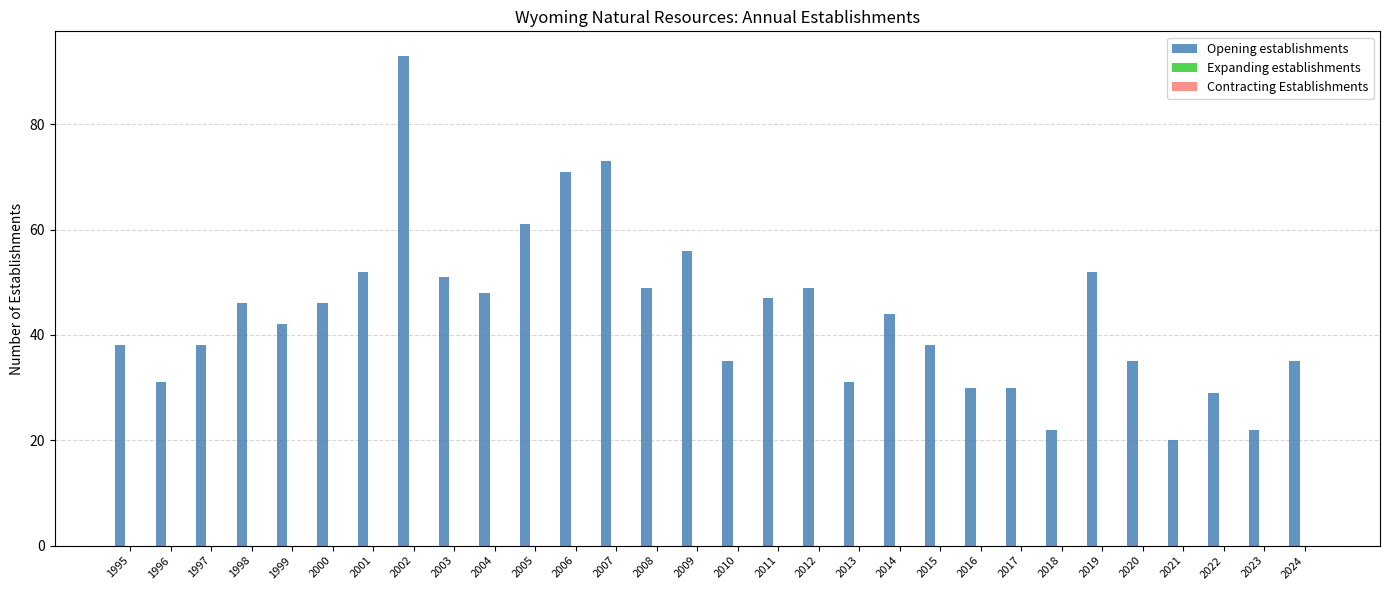

Reading left to right, what are all the values shown in this chart?

38	31	38	46	42	46	52	93	51	48	61	71	73	49	56	35	47	49	31	44	38	30	30	22	52	35	20	29	22	35